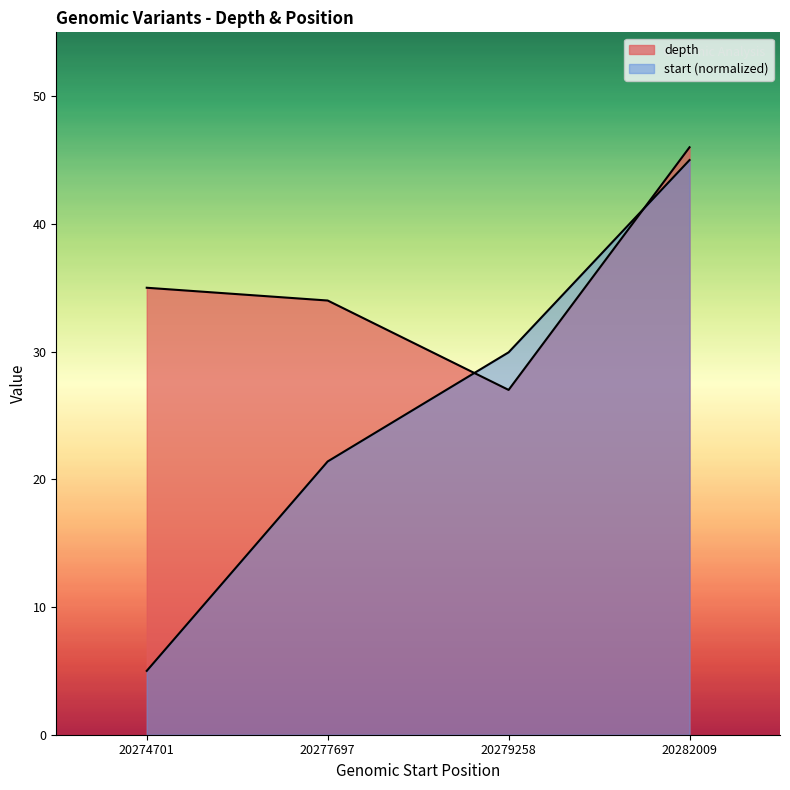

How many intersections are there between start and depth?

2